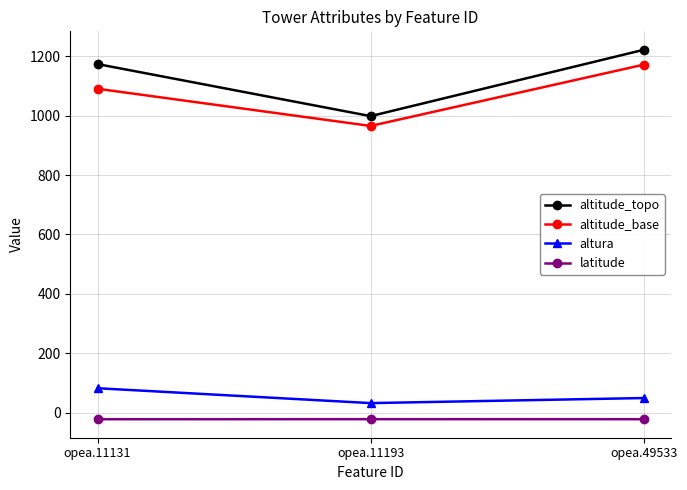

Count the number of data series in this chart.

4